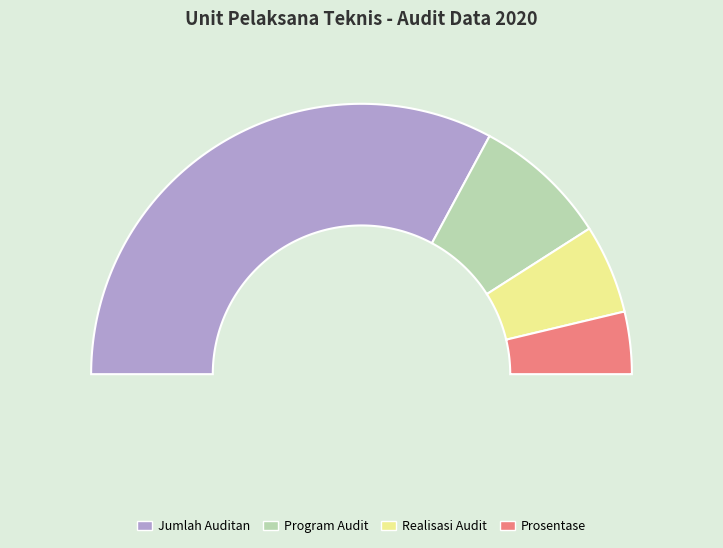

Does Jumlah Auditan represent more than half of the total?

Yes